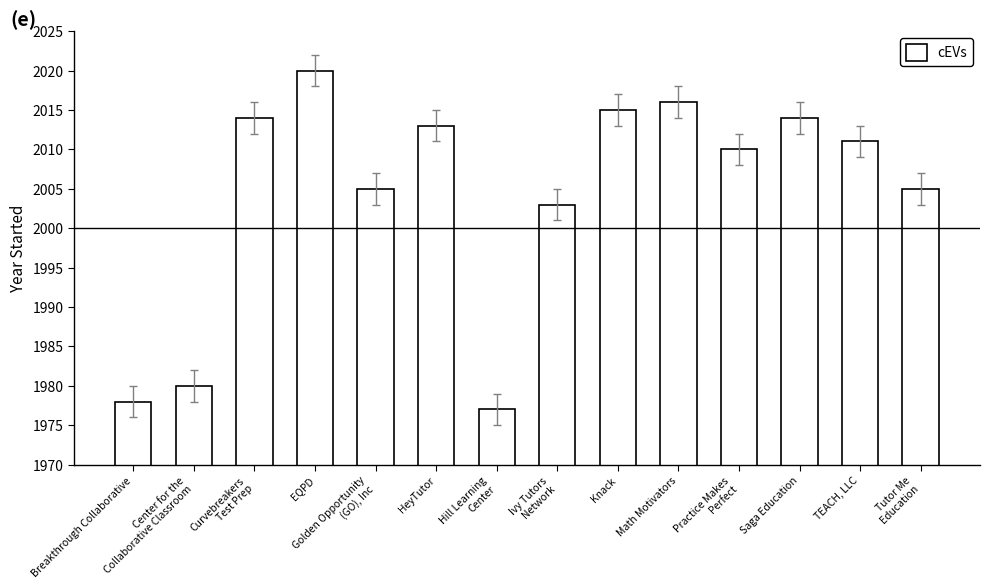

What is the ratio of the value at Golden Opportunity
(GO), Inc to the value at Knack?

1.0